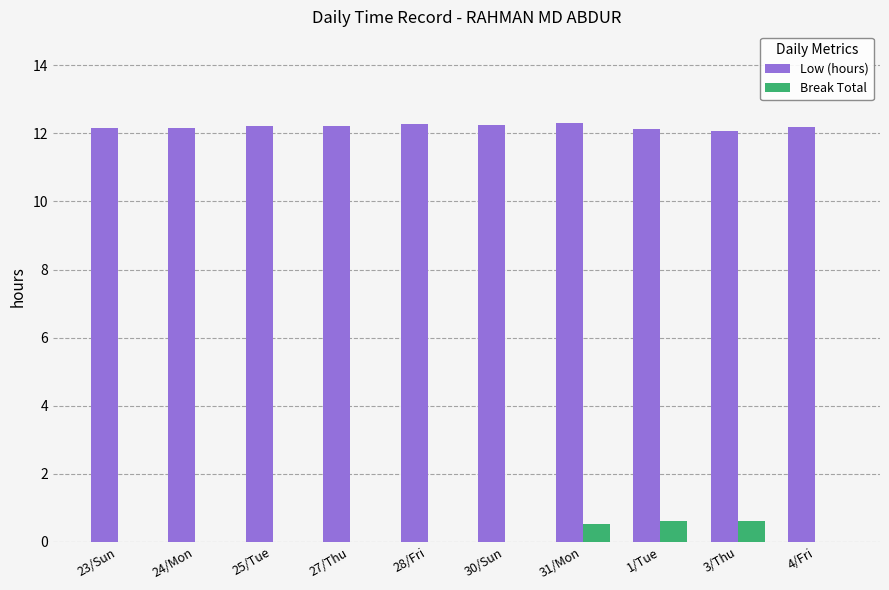

What is the greatest value displayed?

12.3